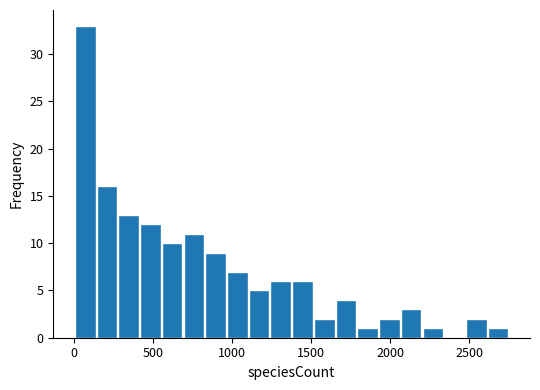

Read against the x-axis, roughly where is the centre of the tallest bar?

50